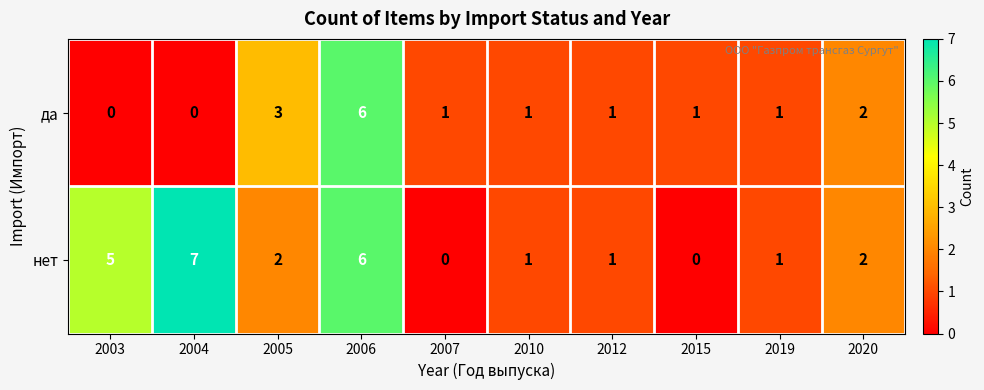

What is the difference between the maximum and second lowest values in the нет series?

7